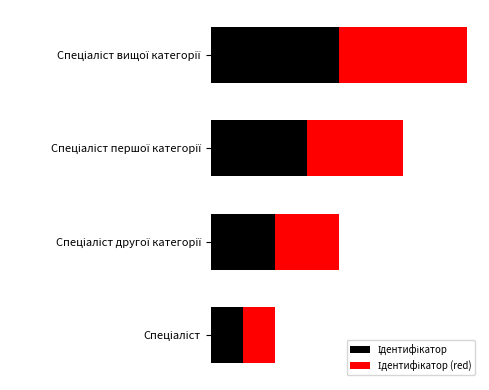

How many bars are there in total?

8